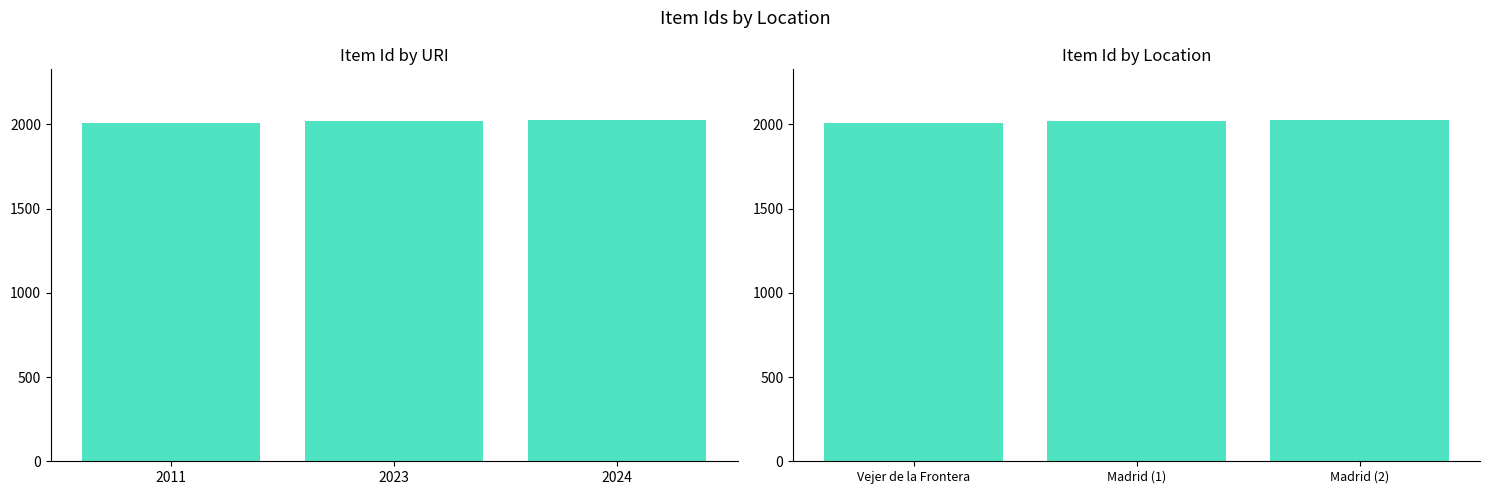

Does the chart contain any negative values?

No